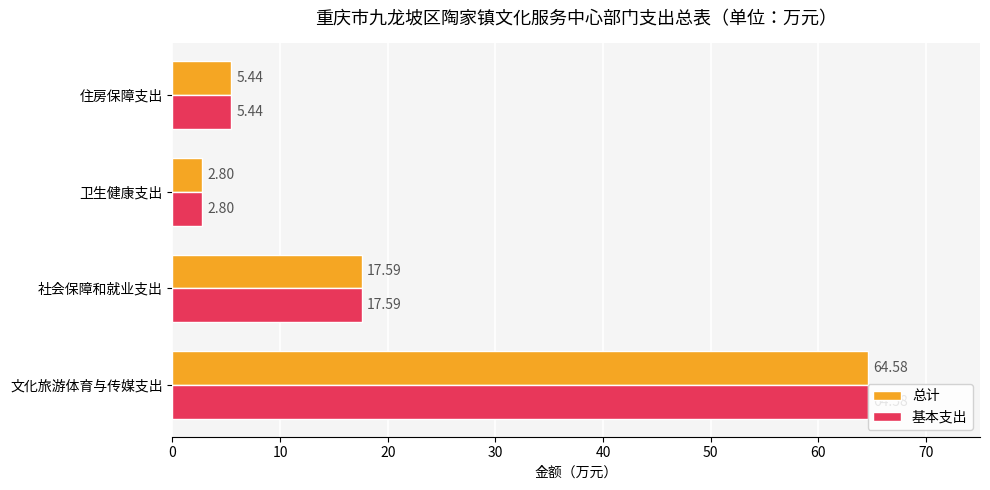

At which label is 总计 closest to 33?

社会保障和就业支出